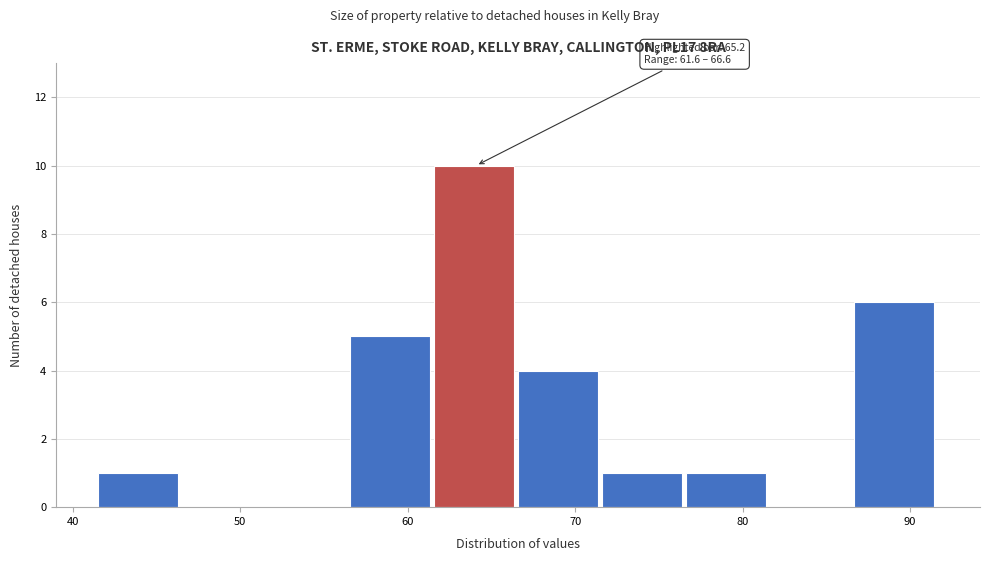

Which range on the x-axis has the tallest bar?

62 to 67